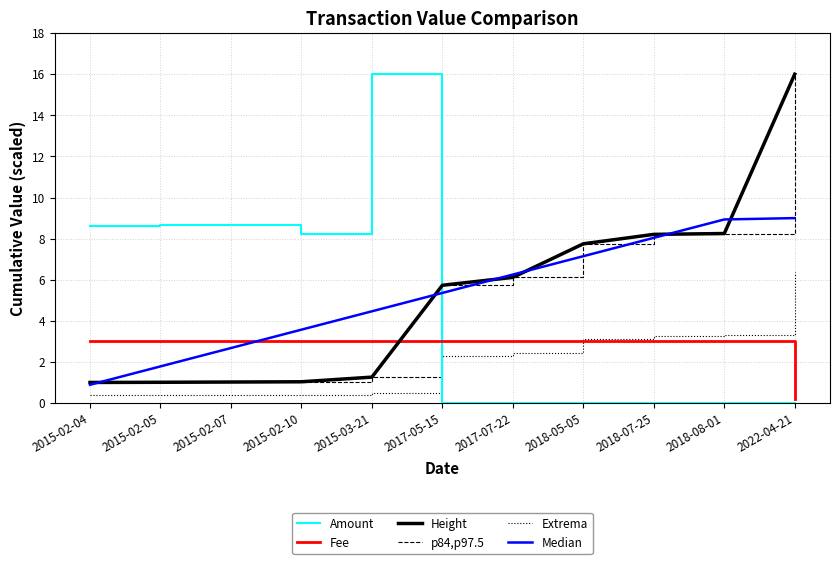

List the series in order of their peak value, highest first.

Amount, Height, p84,p97.5, Median, Extrema, Fee